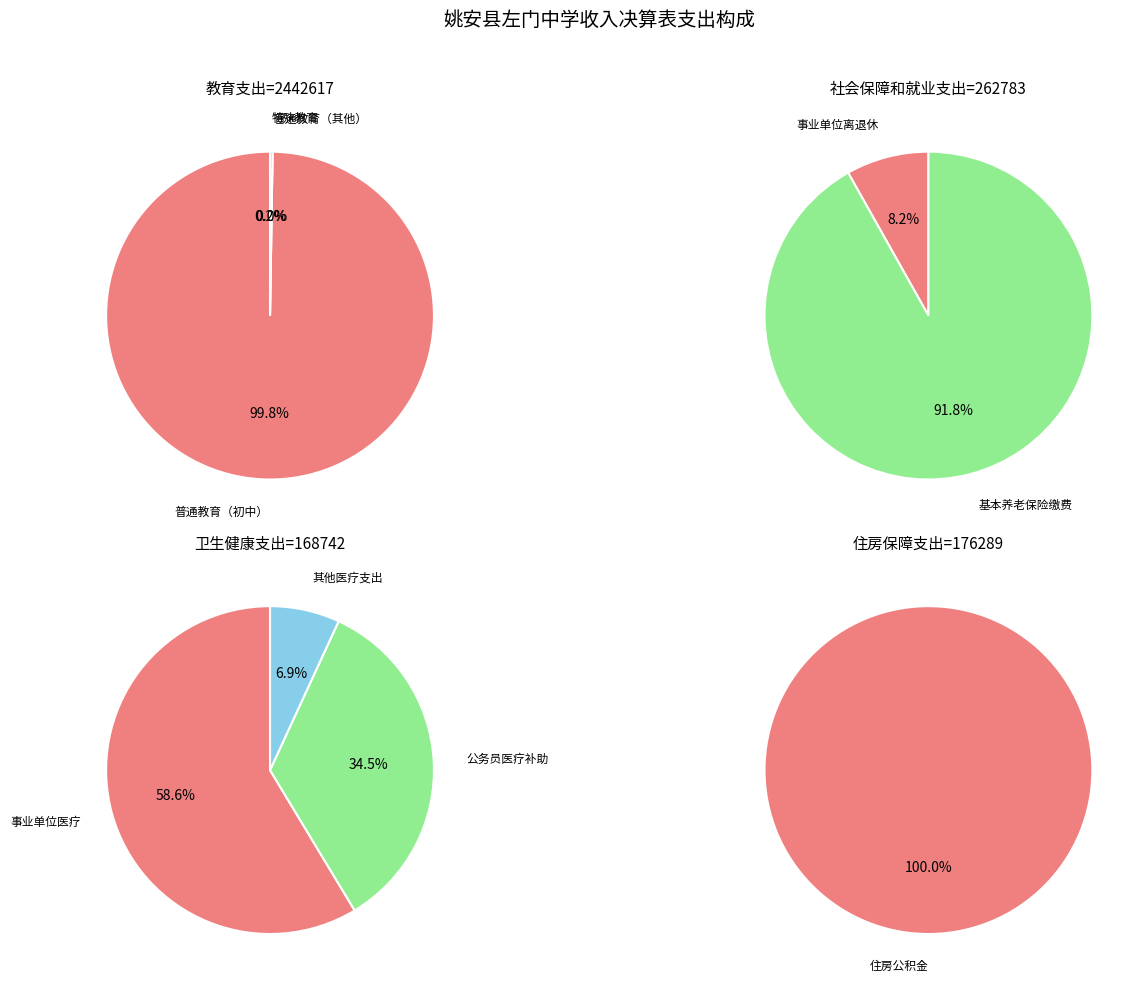

Which category has the smallest portion of the pie?

卫生健康支出